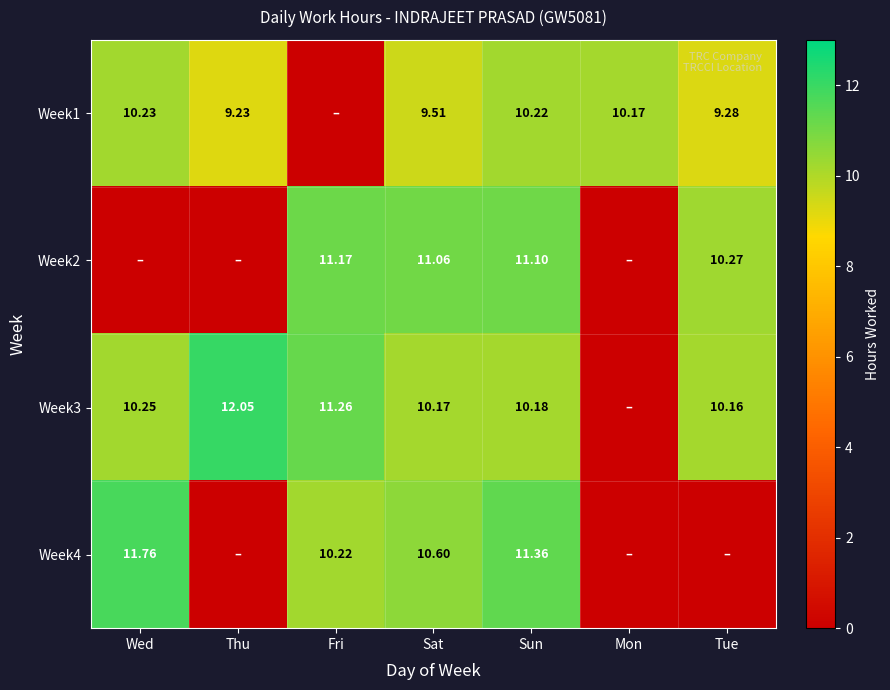

Which category has the lowest value across all series?

Fri